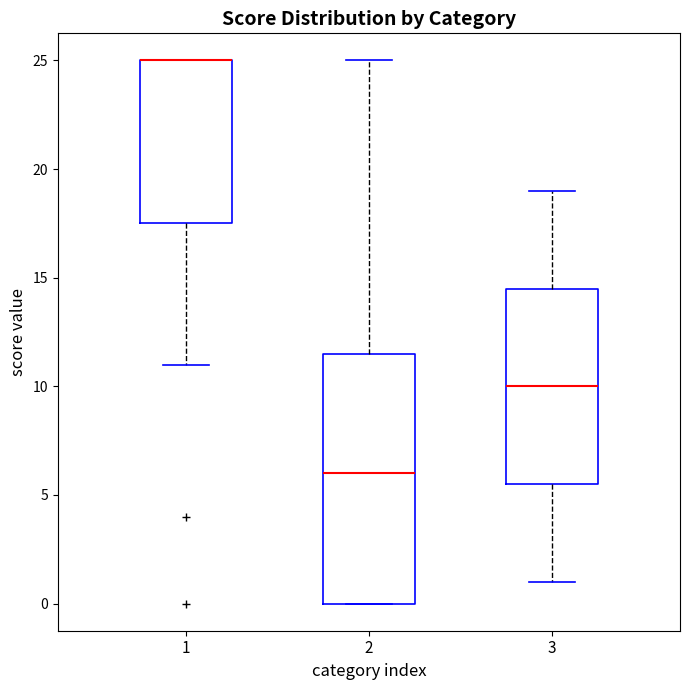

Reading left to right, read every box against the y-axis: the position of its median line, the range the box covers, and the ends of its whiskers. The values are not printed on the chart, so give them approximately, as read against the axis.

1: median 25.0 (drawn on the box's upper edge), box 17.5 to 25.0, whiskers 11.0 to 25.0
2: median 6.0, box 0.0 to 11.5, whiskers 0.0 to 25.0
3: median 10.0, box 5.5 to 14.5, whiskers 1.0 to 19.0